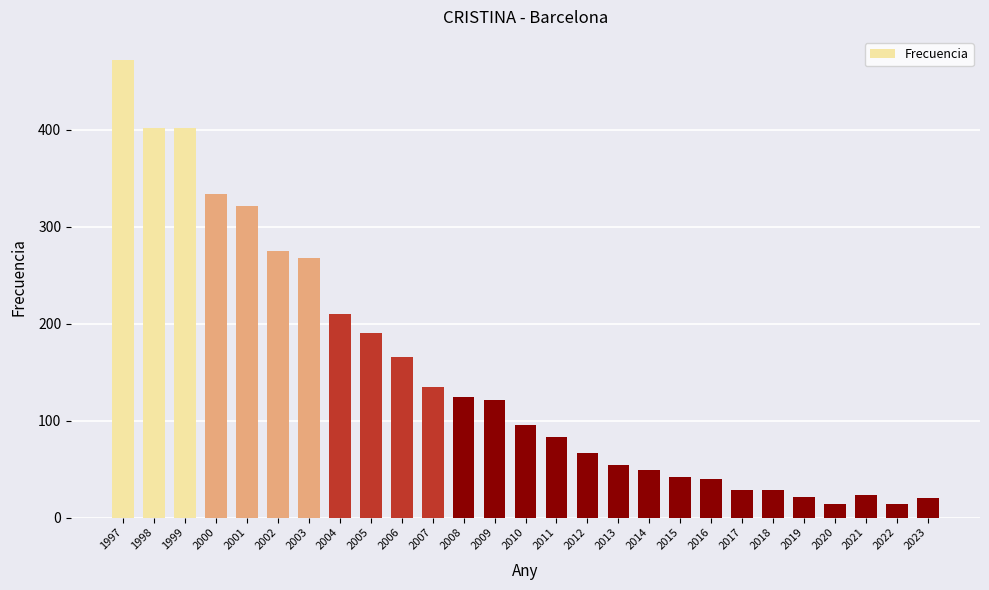

The chart shows a value of 402 at 1998. True or false?

True